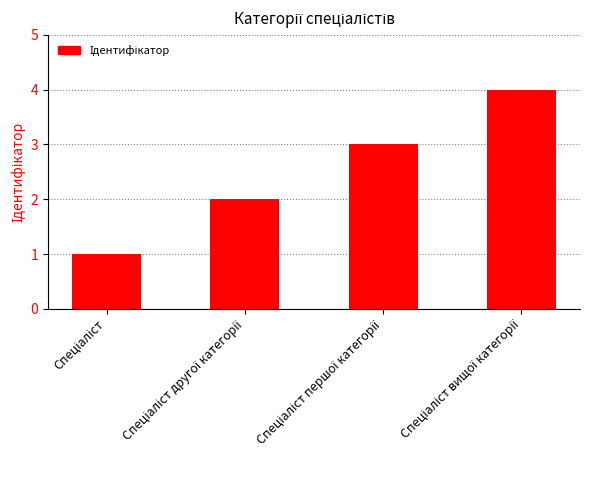

What is the sum of all values?

10